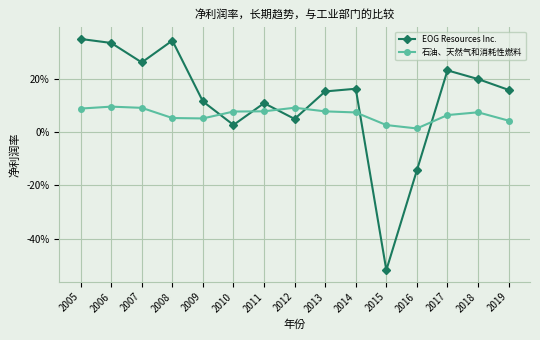

Is the value of 石油、天然气和消耗性燃料 at 2012 greater than the value of EOG Resources Inc. at 2014?

No